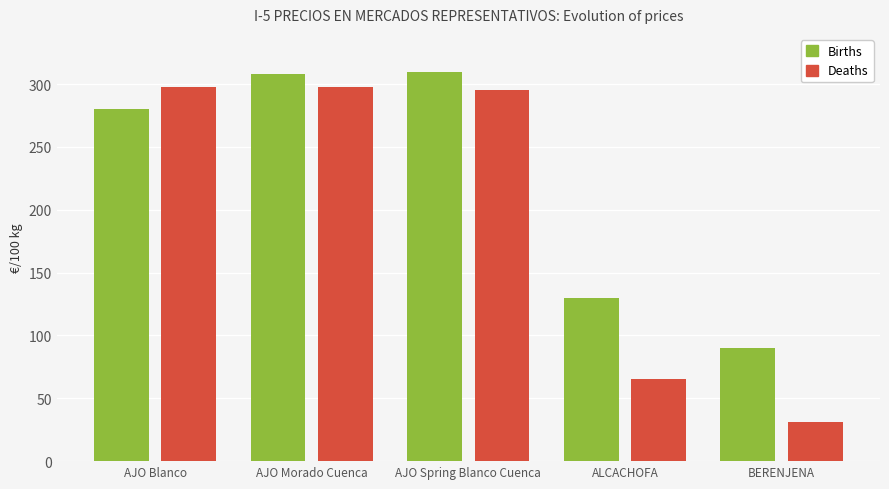

Which series changed the most between AJO Morado Cuenca and BERENJENA?

Deaths